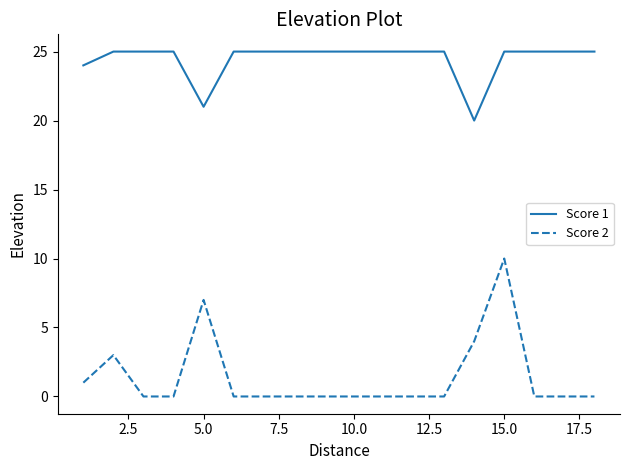

Rank the series by their average value, from lowest to highest.

Score 2, Score 1